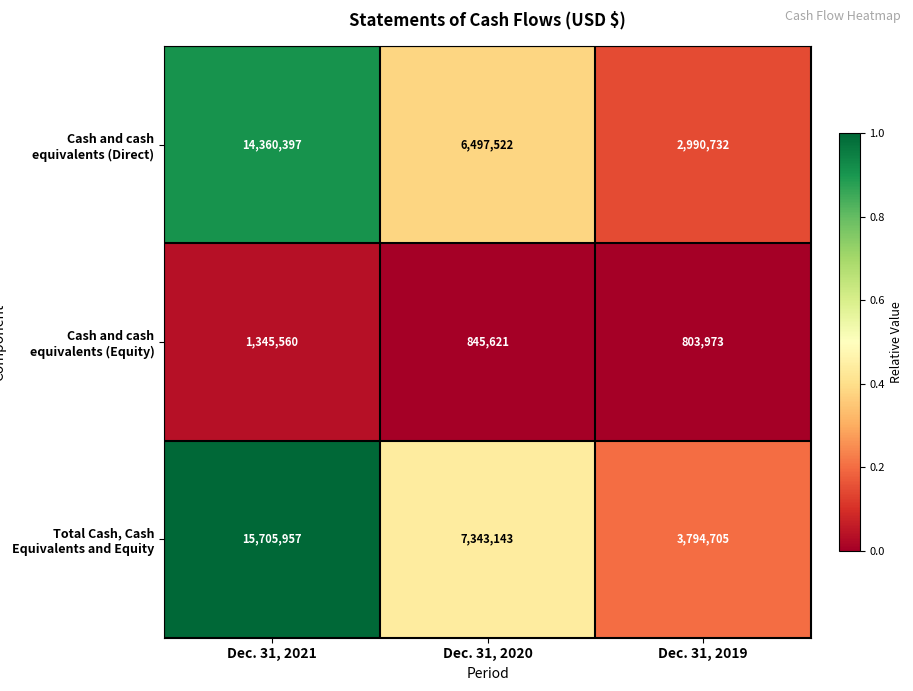

Reading left to right, what are all the values shown in this chart?

Cash and cash equivalents (Direct): Dec. 31, 2021=14360397	Dec. 31, 2020=6497522	Dec. 31, 2019=2990732
Cash and cash equivalents (Equity): Dec. 31, 2021=1345560	Dec. 31, 2020=845621	Dec. 31, 2019=803973
Total Cash, Cash Equivalents and Equity: Dec. 31, 2021=15705957	Dec. 31, 2020=7343143	Dec. 31, 2019=3794705